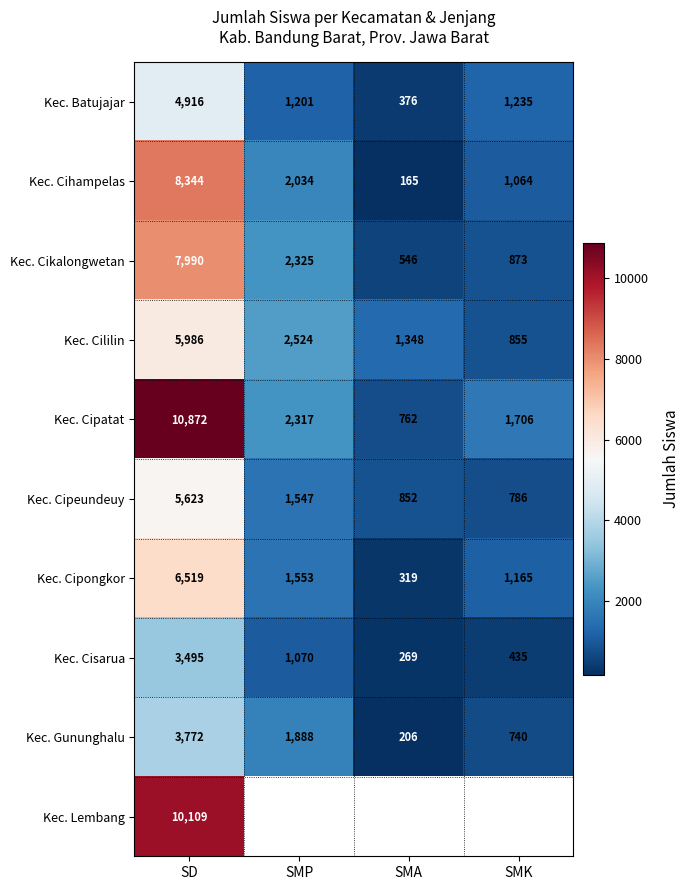

List the labels in order of Kec. Cipongkor value, largest first.

SD, SMP, SMK, SMA